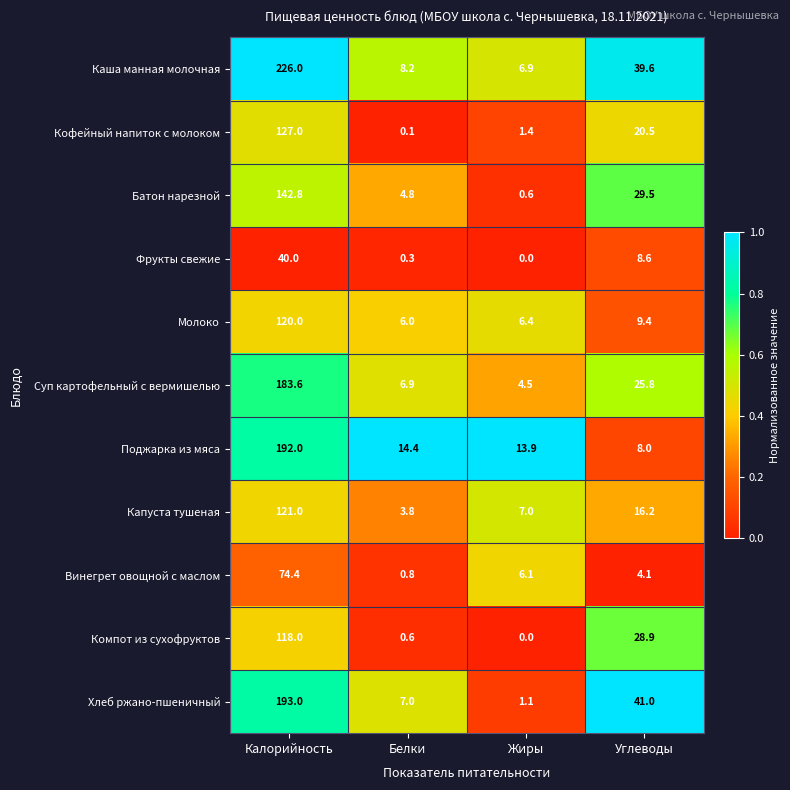

Rank the series by their maximum value, from highest to lowest.

Каша манная молочная, Хлеб ржано-пшеничный, Поджарка из мяса, Суп картофельный с вермишелью, Батон нарезной, Кофейный напиток с молоком, Капуста тушеная, Молоко, Компот из сухофруктов, Винегрет овощной с маслом, Фрукты свежие